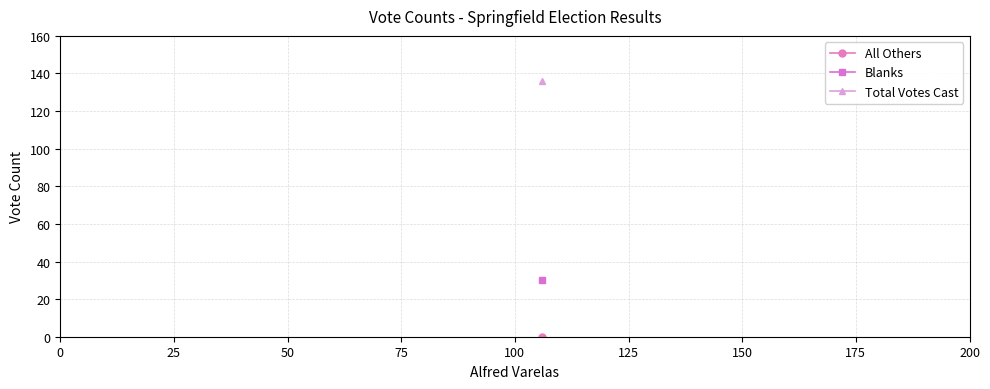

At which label is All Others closest to 68?

106